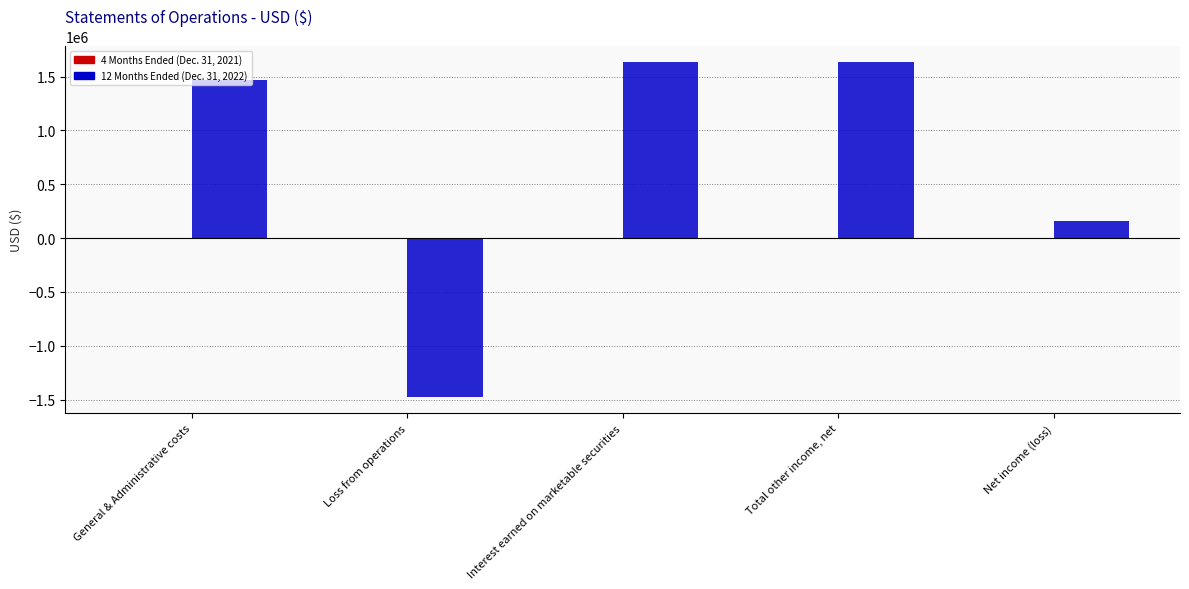

What is the total value across all series at Interest earned on marketable securities?

1630774